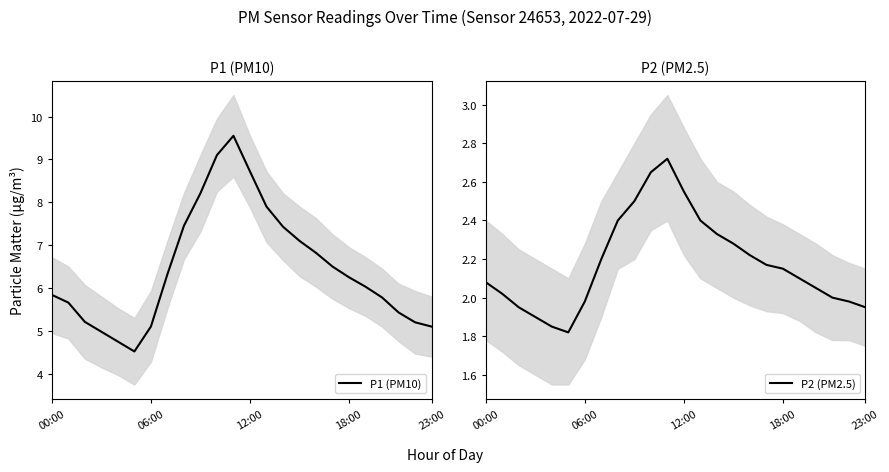

What is the difference between the maximum and minimum values in the P1 (PM10) series?

5.0